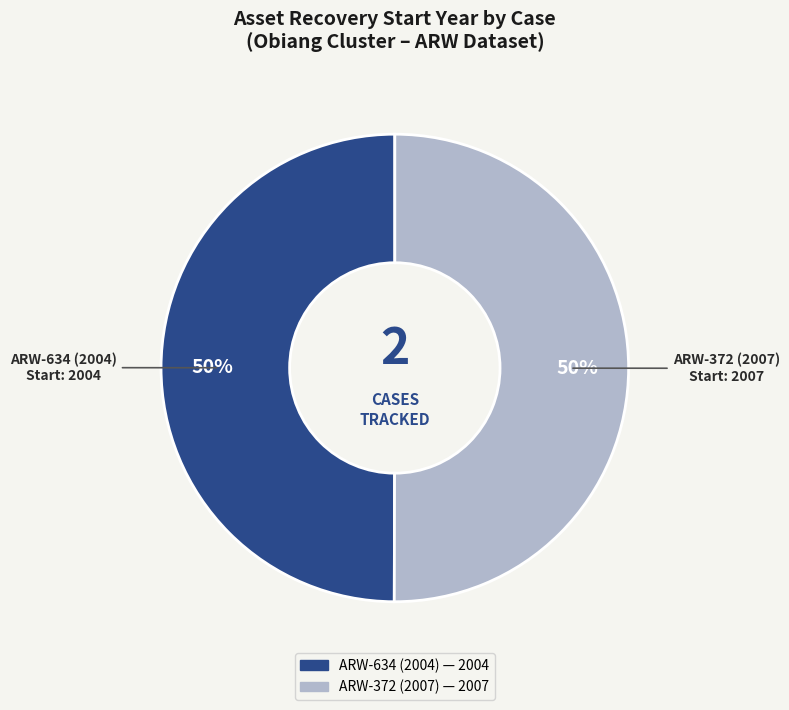

How many slices are in this pie chart?

2